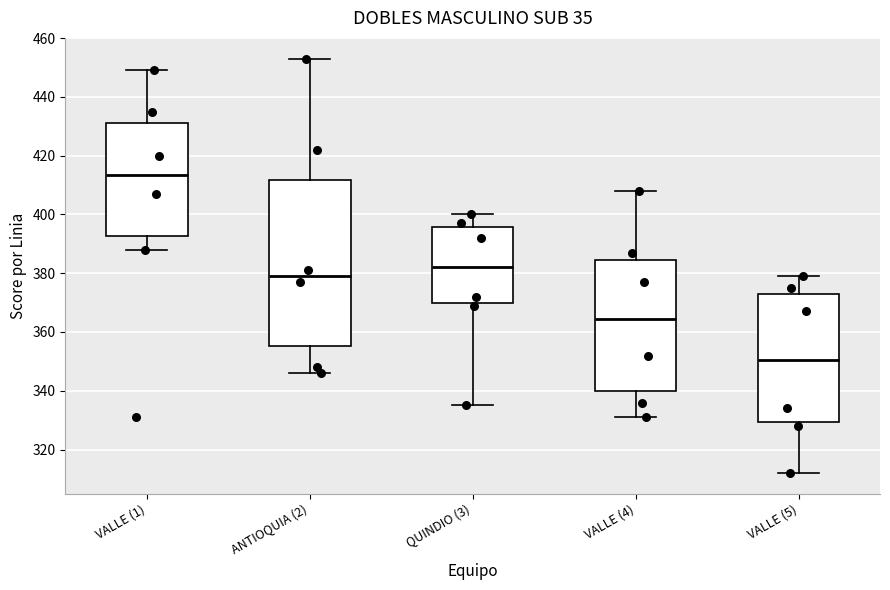

Which box's median line is the lowest?

VALLE (5)